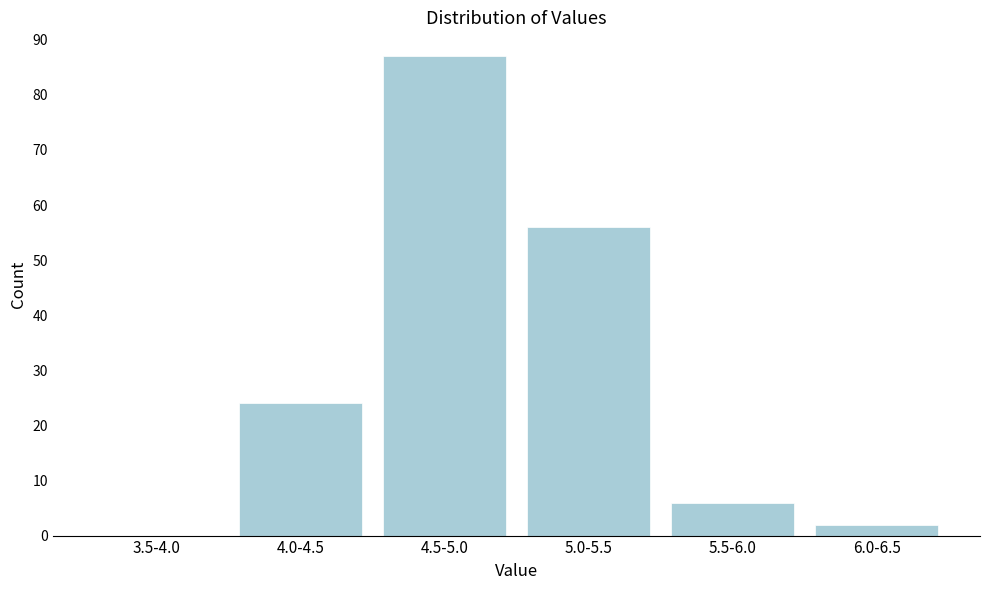

Reading left to right, extract all data points from this chart.

3.5-4.0=0	4.0-4.5=24	4.5-5.0=87	5.0-5.5=56	5.5-6.0=6	6.0-6.5=2